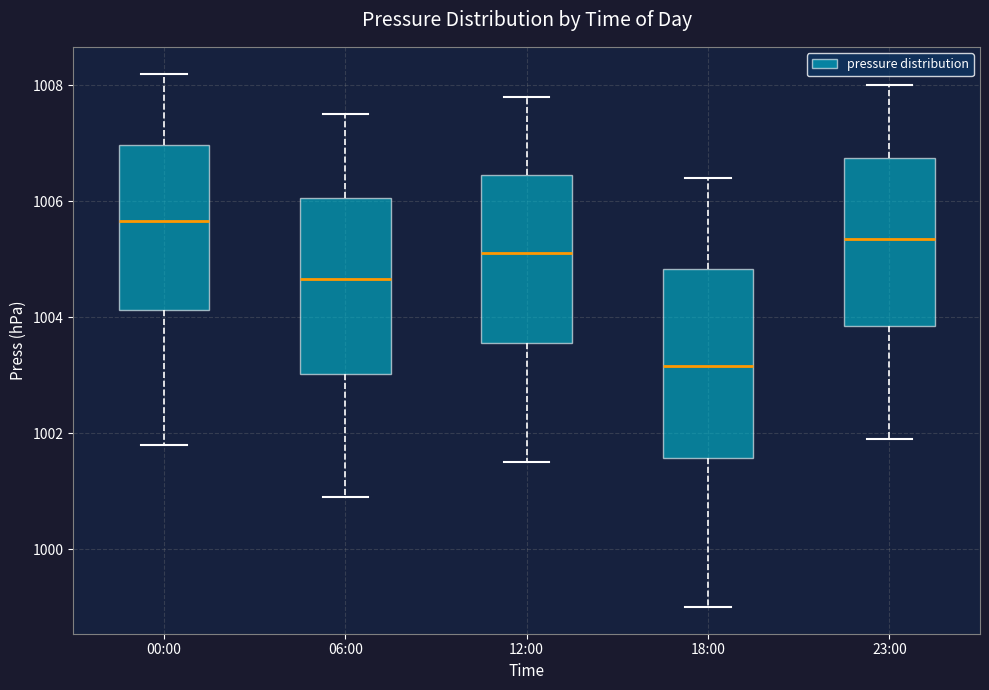

Which box's median line is the lowest?

18:00